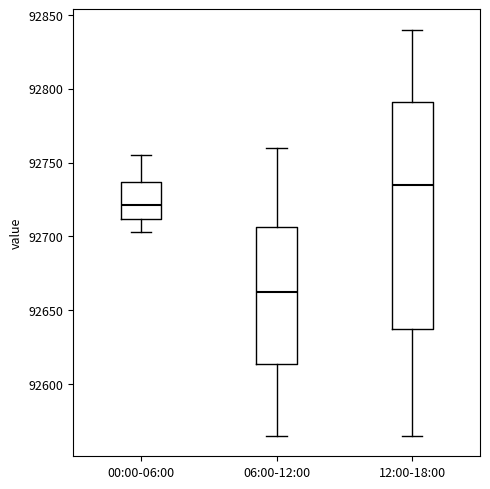

Which box has the highest median line?

12:00-18:00